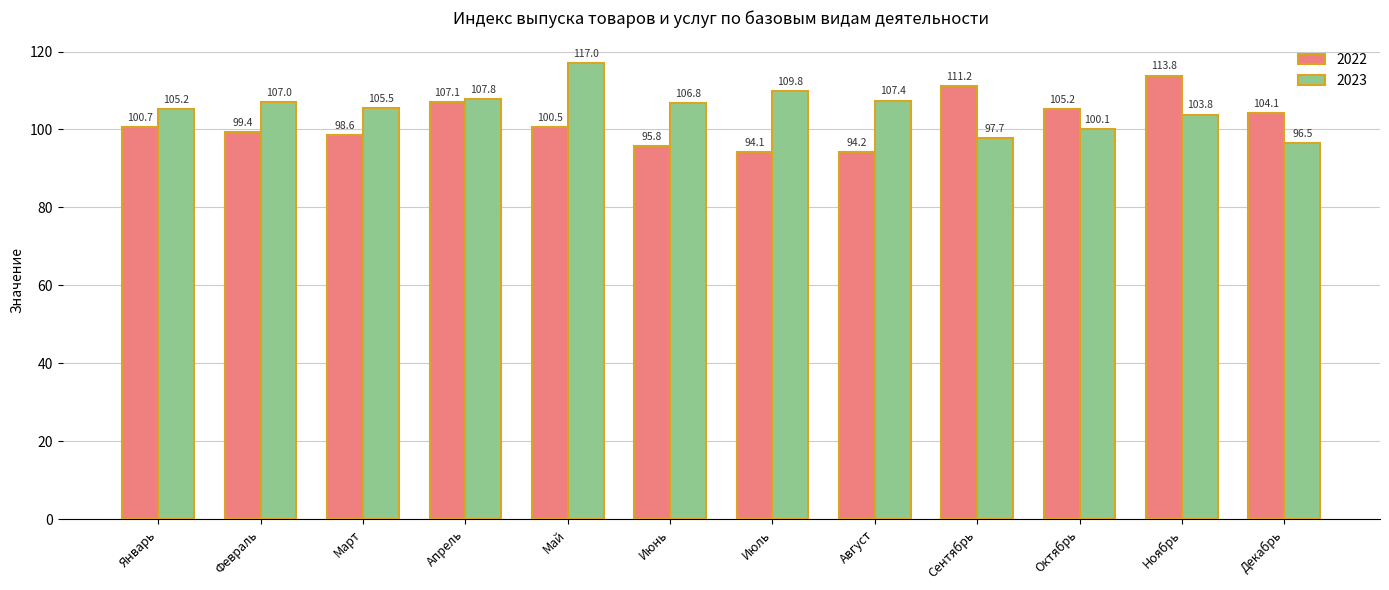

What is the difference between the highest and lowest values at Январь?

4.5